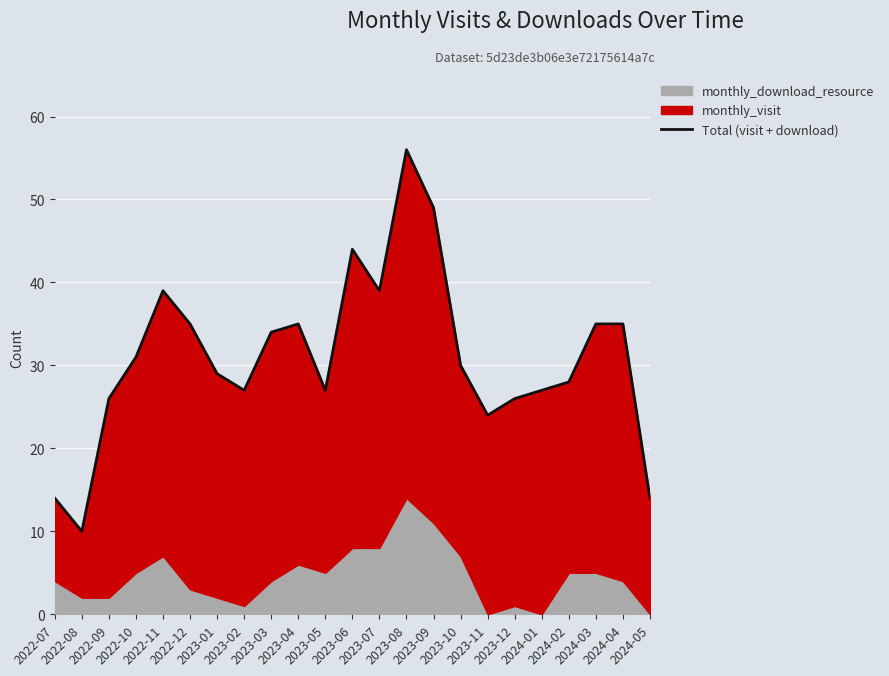

What is the sum of the values at 2023-06 and 2022-12?

79